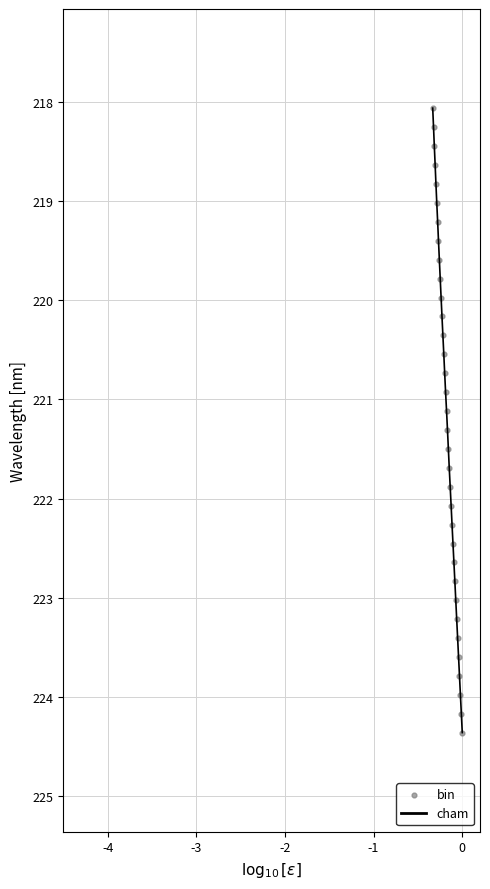

What is the minimum value shown in the chart?

218.1